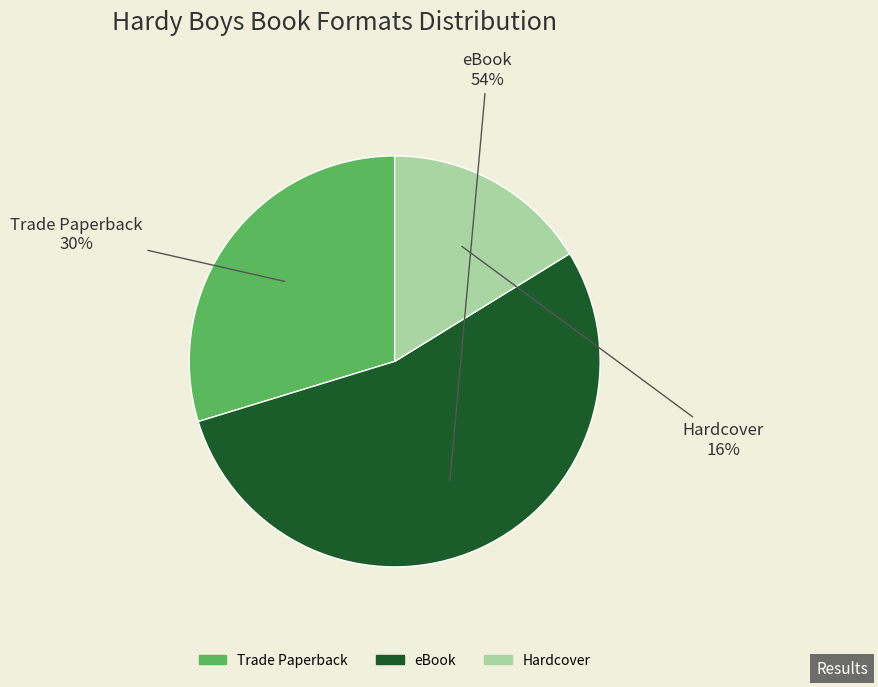

Which has a higher value, Hardcover or eBook?

eBook